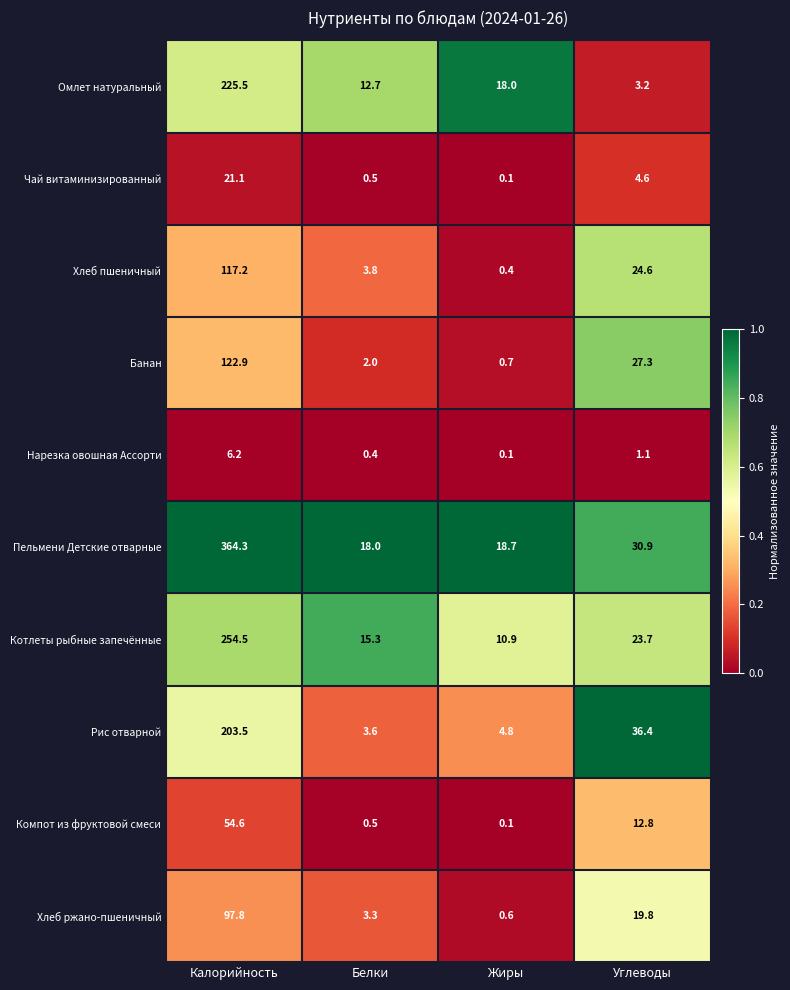

What value does the Банан series have at Белки?

2.0